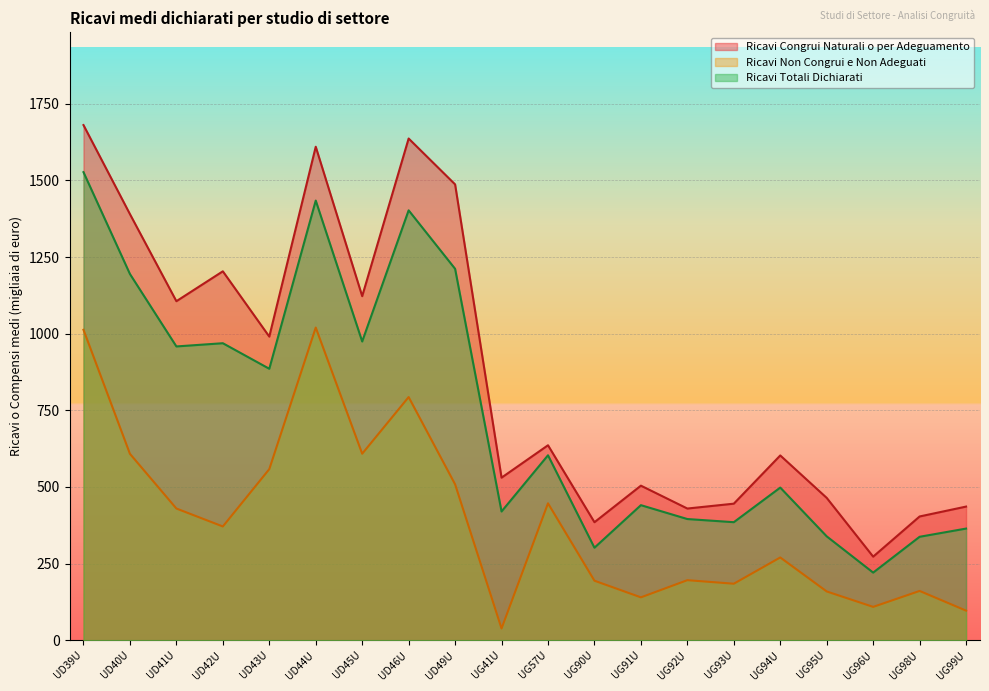

At UG57U, list the series in order from smallest to largest.

Ricavi Non Congrui e Non Adeguati, Ricavi Totali Dichiarati, Ricavi Congrui Naturali o per Adeguamento